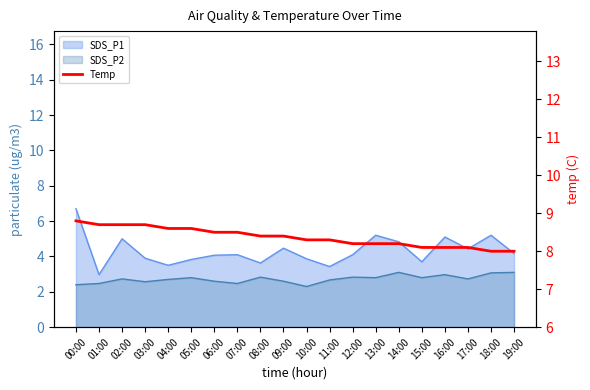

Reading left to right, what are all the values shown in this chart?

00:00=8.8	01:00=8.7	02:00=8.7	03:00=8.7	04:00=8.6	05:00=8.6	06:00=8.5	07:00=8.5	08:00=8.4	09:00=8.4	10:00=8.3	11:00=8.3	12:00=8.2	13:00=8.2	14:00=8.2	15:00=8.1	16:00=8.1	17:00=8.1	18:00=8.0	19:00=8.0